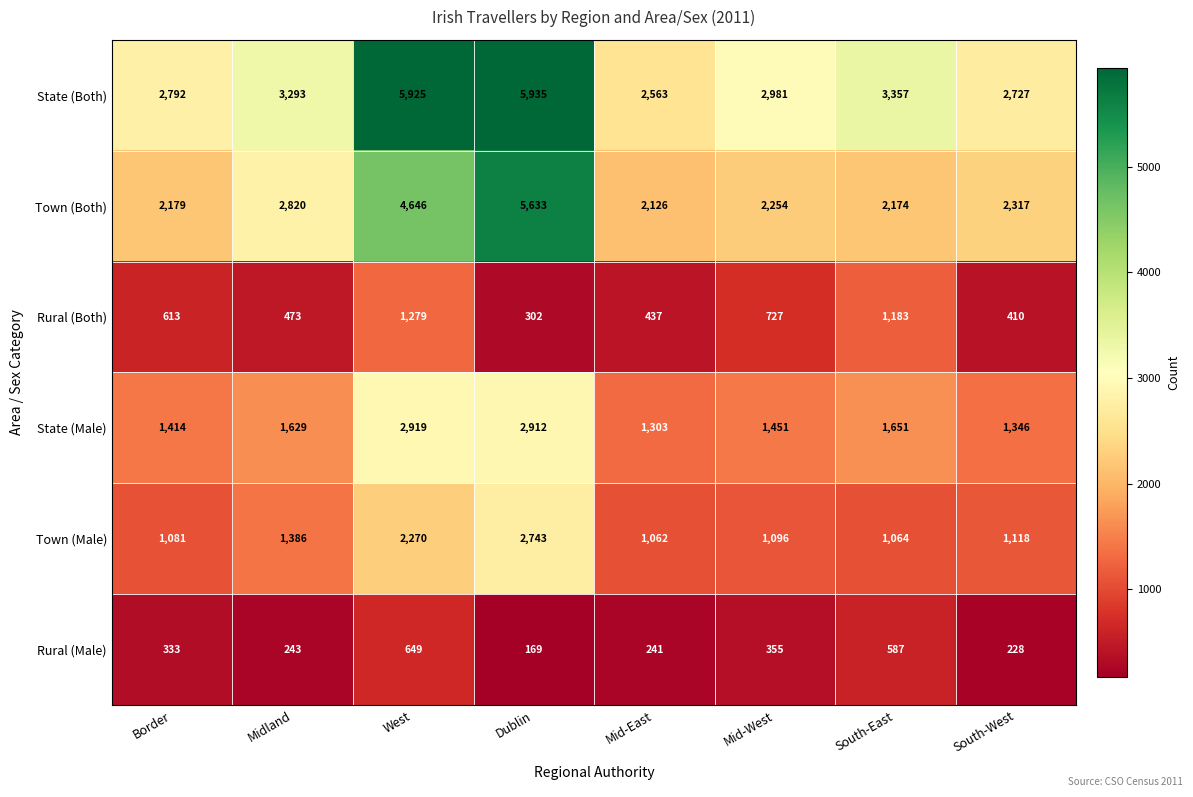

Is it true that Town (Male) equals 1827 at Dublin?

False